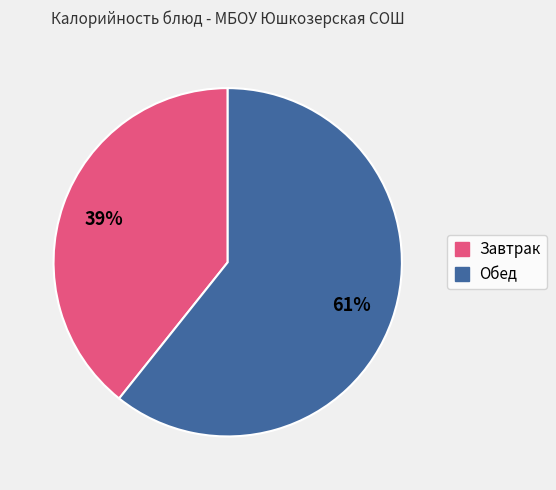

Does any single category account for the majority?

Yes